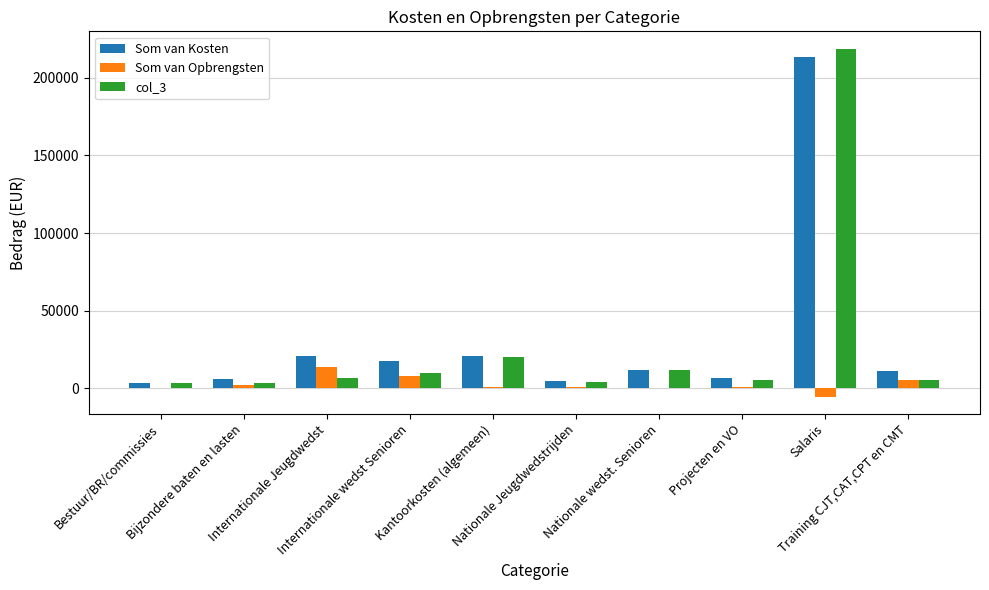

What is the greatest value displayed?

218552